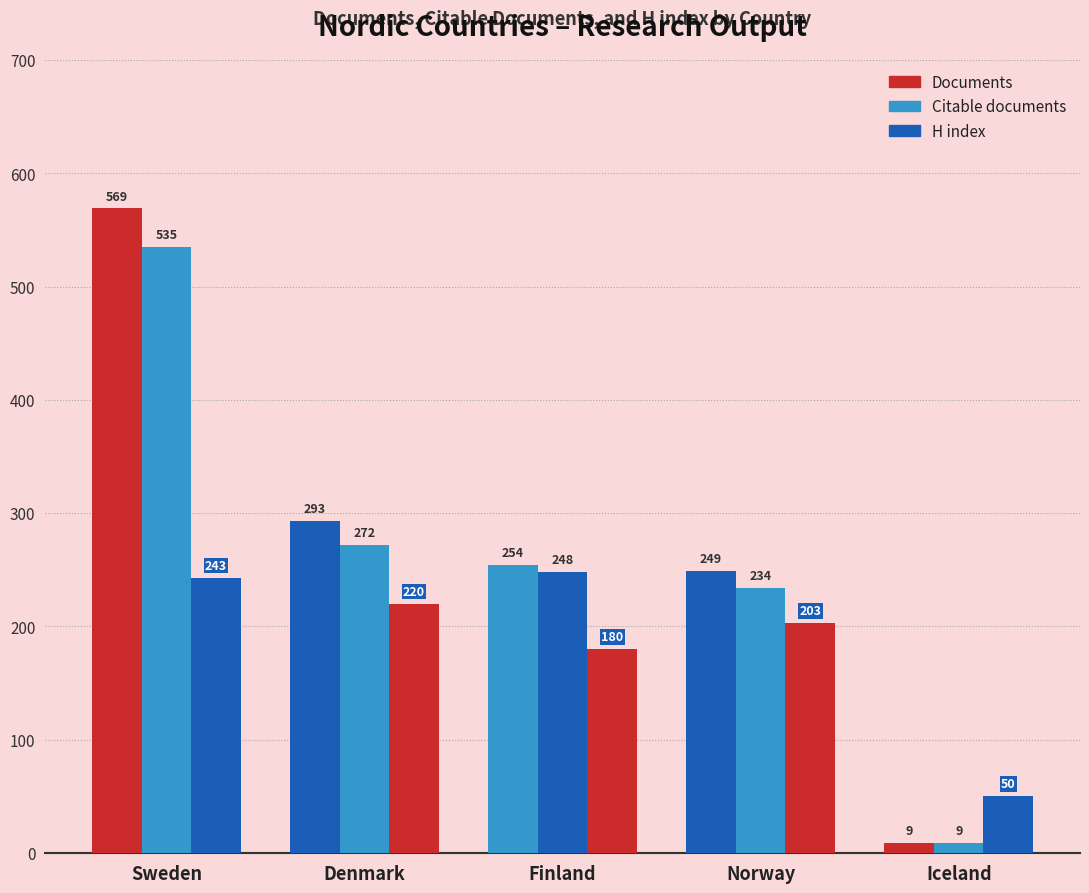

How many bars are there in total?

15